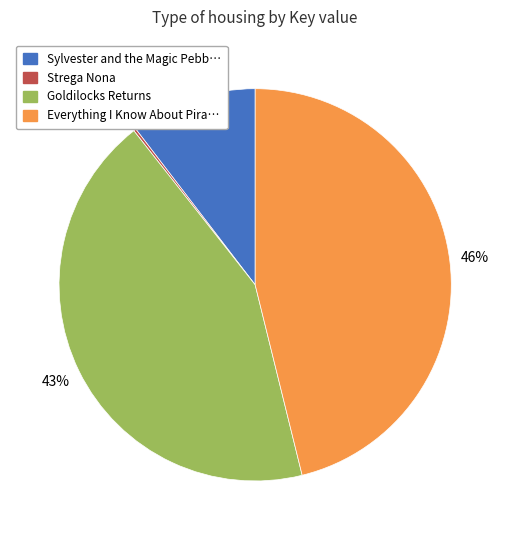

Does any single category account for the majority?

No